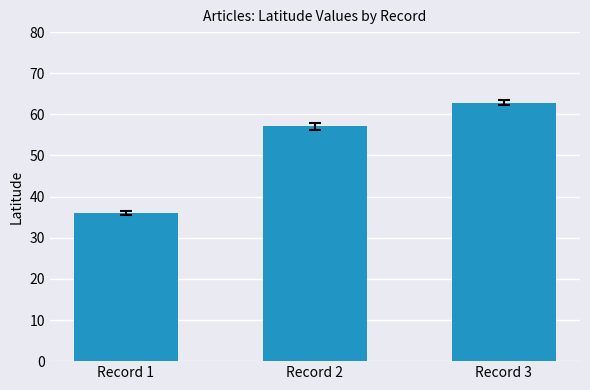

What is the difference between the values at Record 1 and Record 3?

26.8